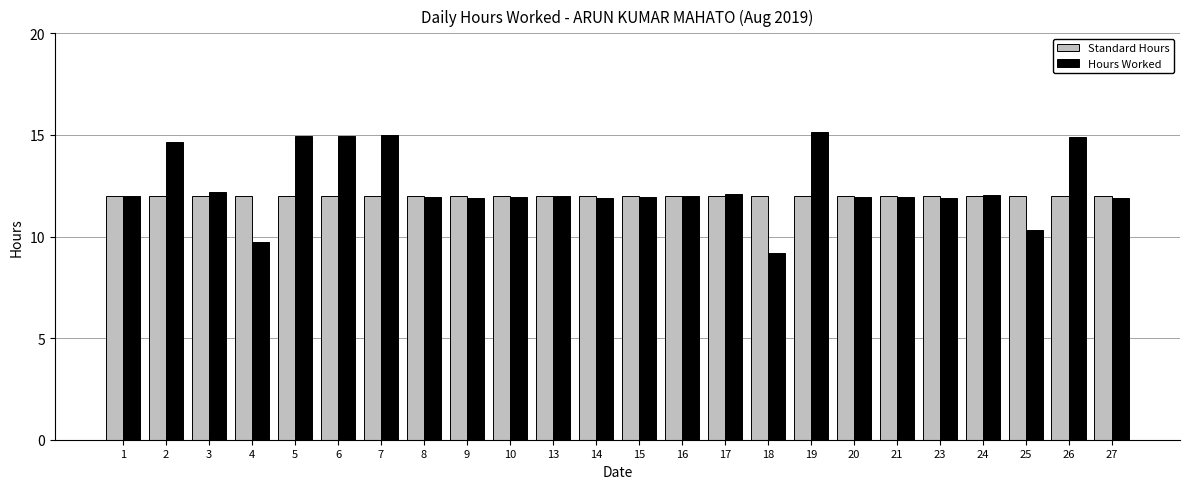

Count the number of categories in the chart.

24